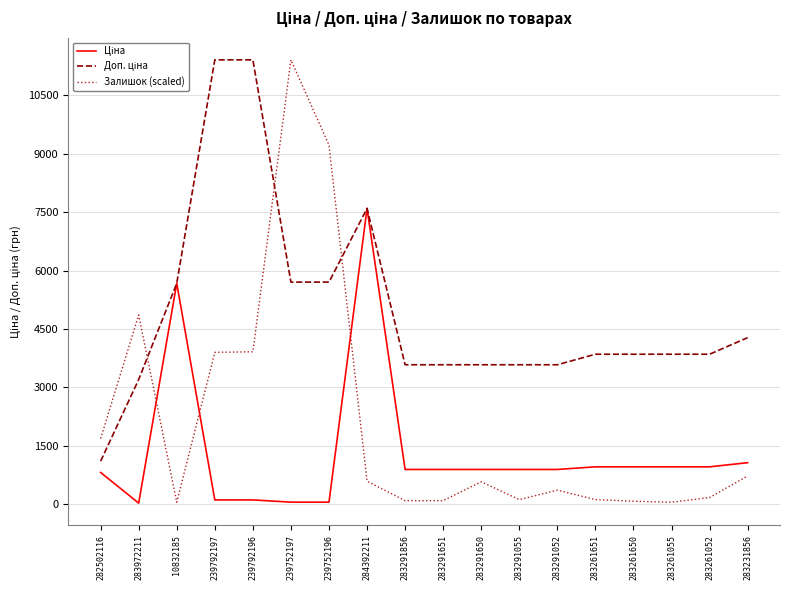

Is it true that Залишок (scaled) equals 94.5 at 283291856?

True